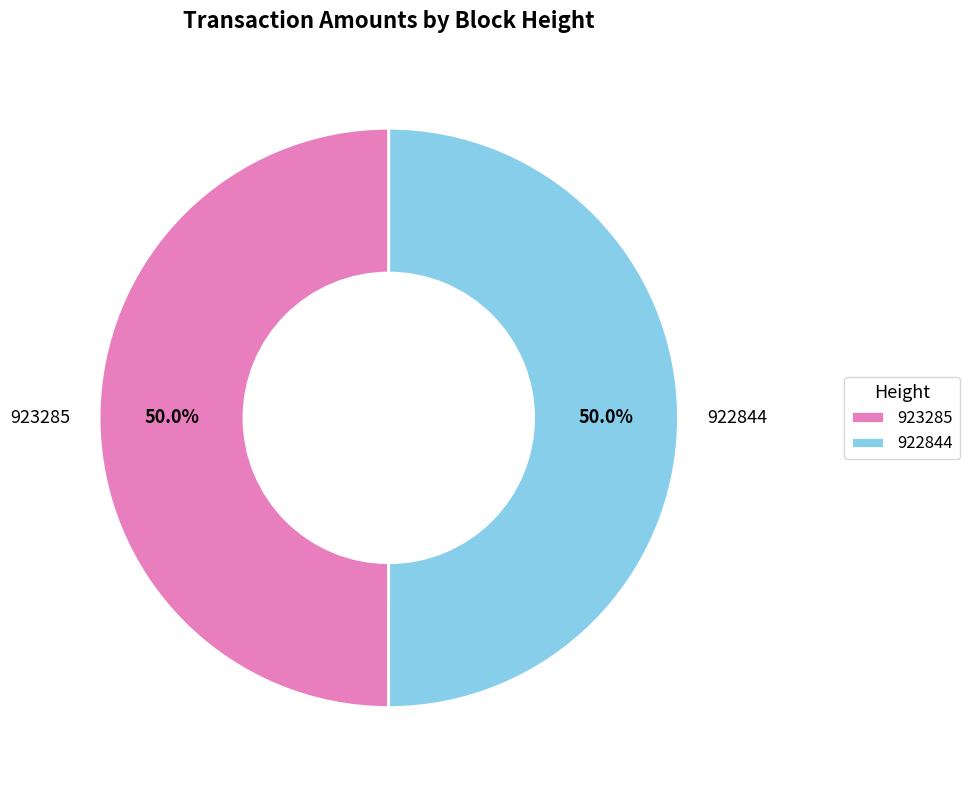

What is the ratio of the value at 922844 to the value at 923285?

1.0